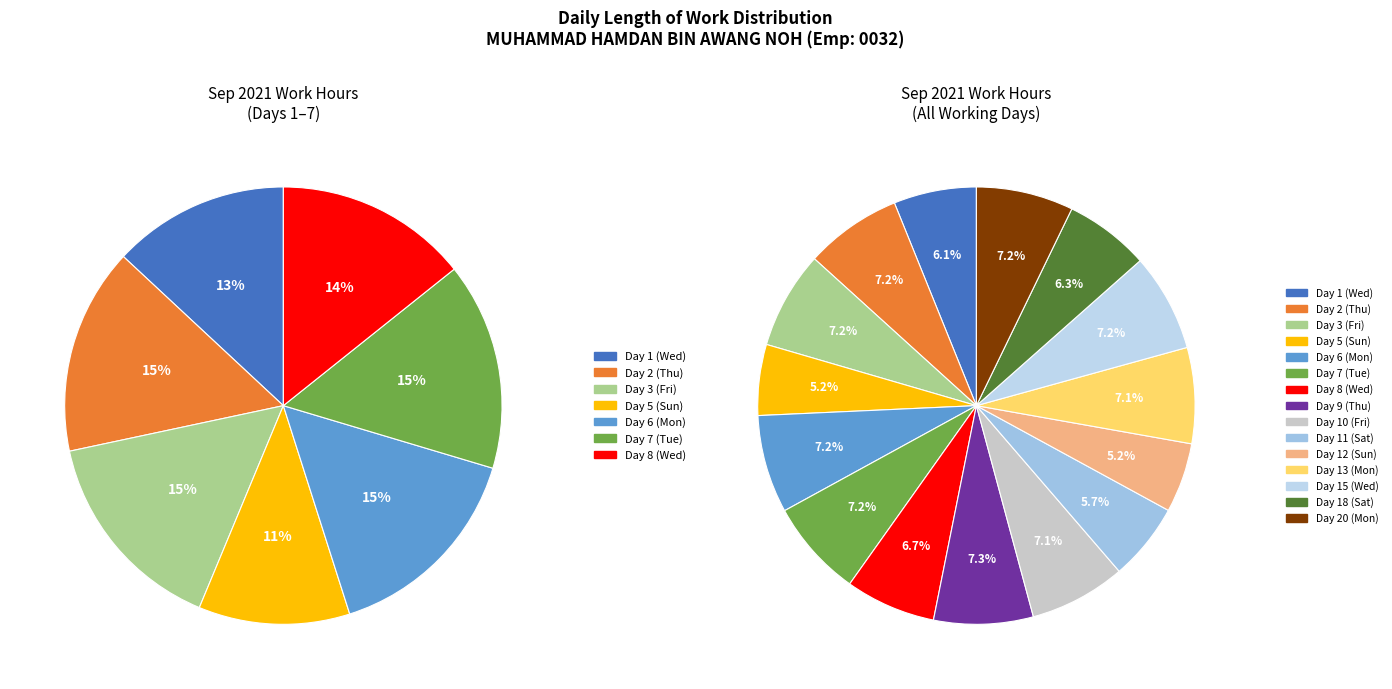

To the nearest percent, what is the difference between the largest and smallest slice percentages?

2%